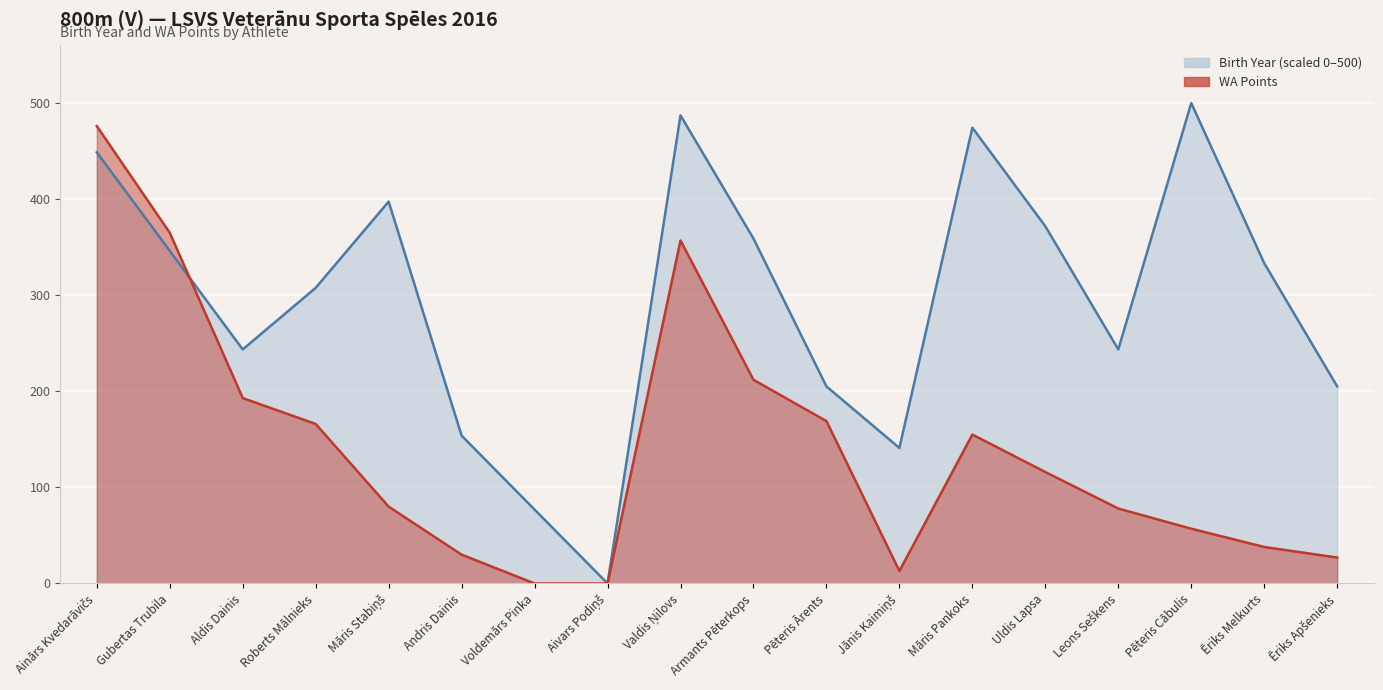

What is the difference between the WA Points values at Māris Stabiņš and Pēteris Ārents?

89.0